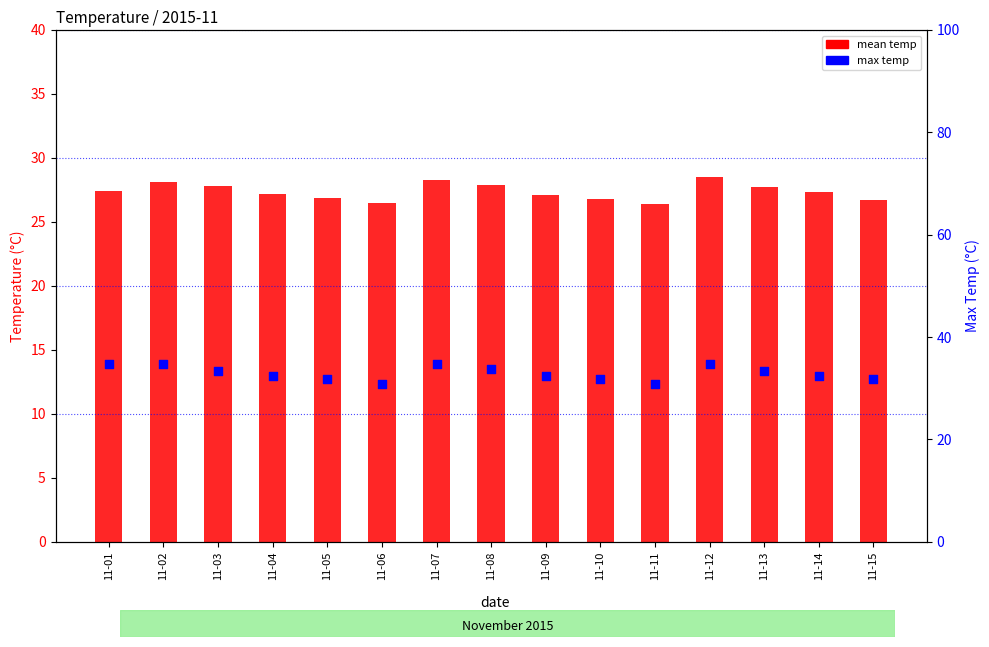

What are all the series names shown in the legend?

mean temp, max temp